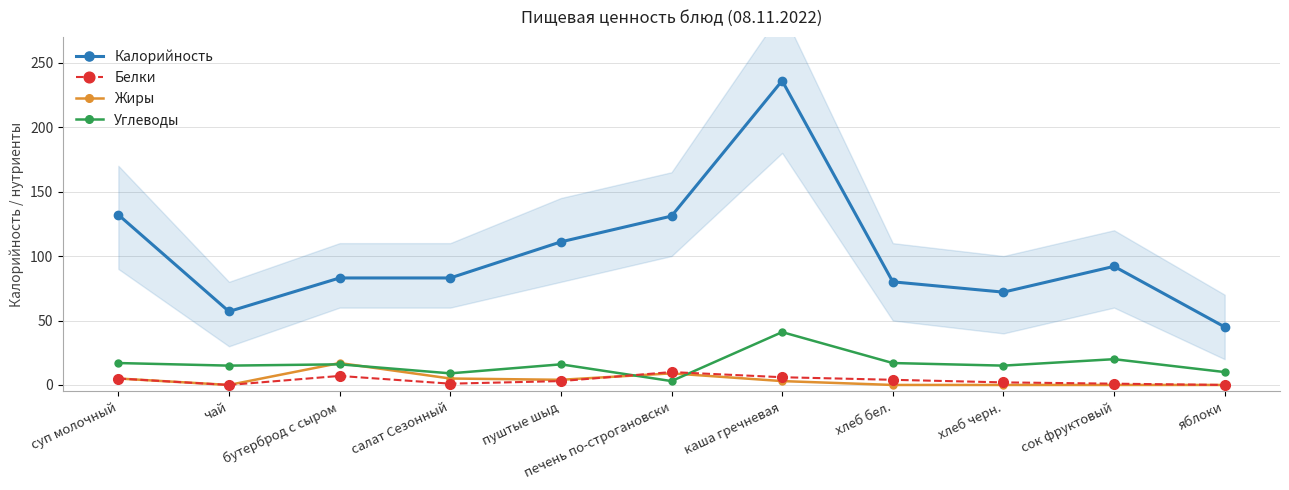

Reading left to right, extract all data points from this chart.

Калорийность: 132	57	83	83	111	131	236	80	72	92	45
Белки: 5	0	7	1	3	10	6	4	2	1	0
Жиры: 5	0	17	5	4	9	3	0	0	0	0
Углеводы: 17	15	16	9	16	3	41	17	15	20	10